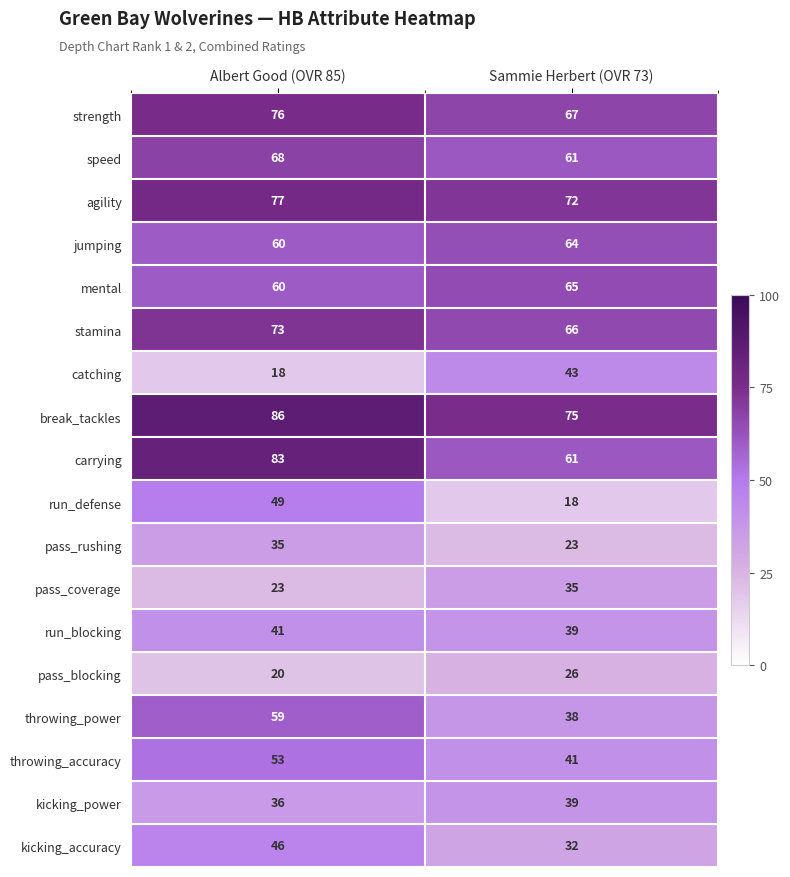

Where is pass_blocking nearest to the value 23?

Albert Good (OVR 85)